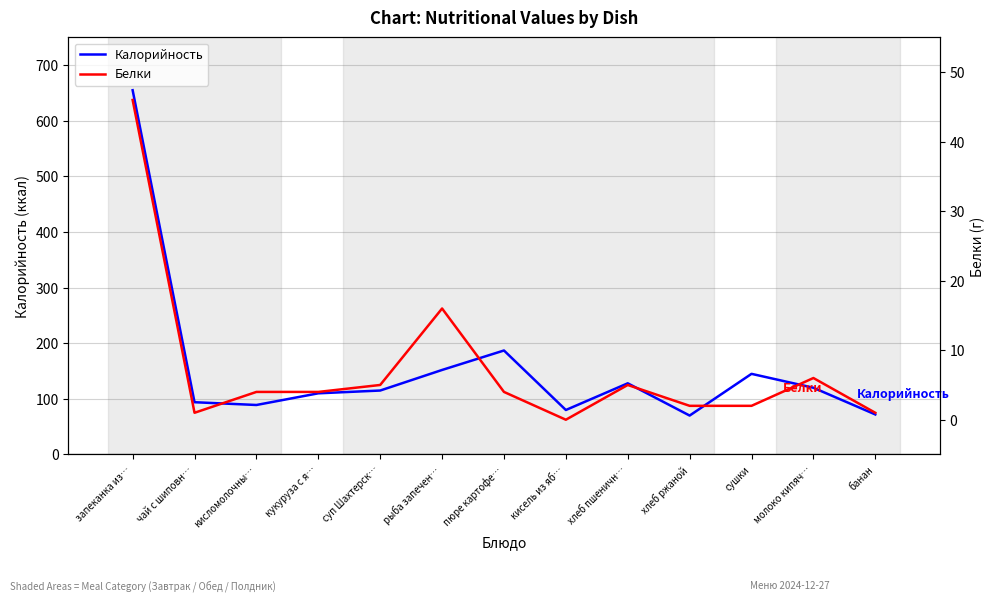

What is the total value across all series at чай с шиповн…?

95